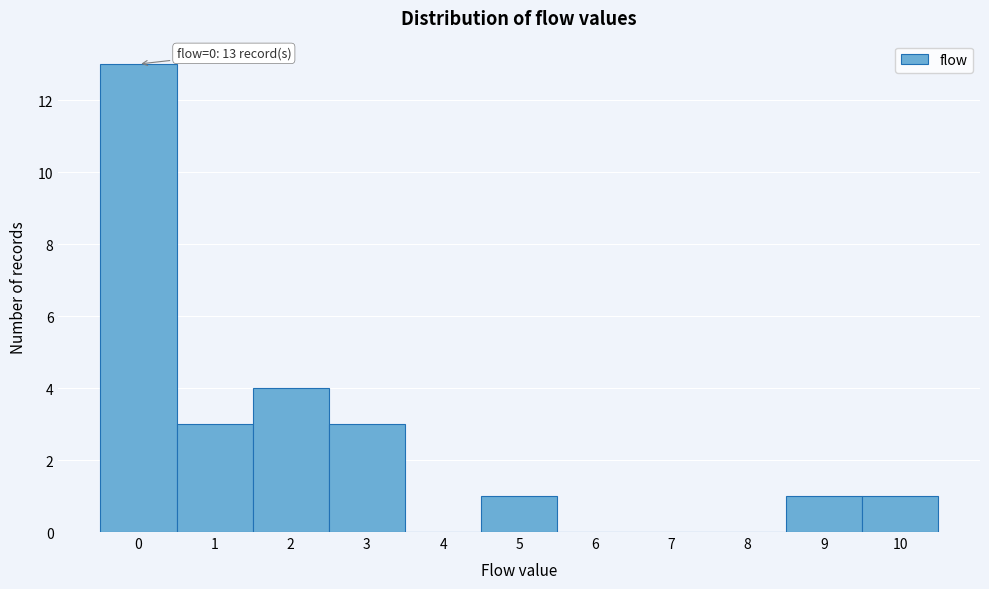

Over which range of the x-axis is the bar tallest?

-0.5 to 0.5